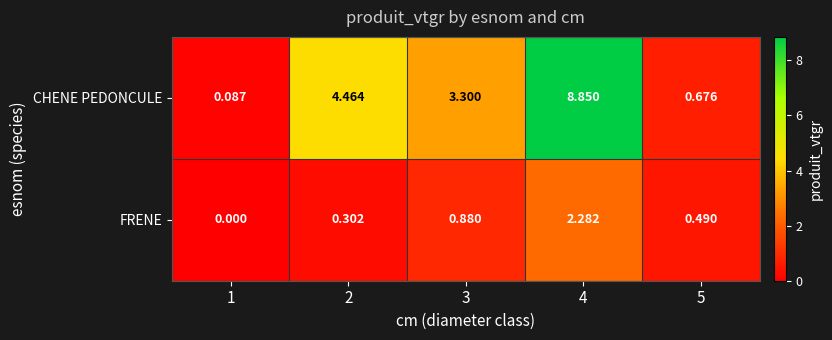

List the series in order of their overall mean, highest first.

CHENE PEDONCULE, FRENE